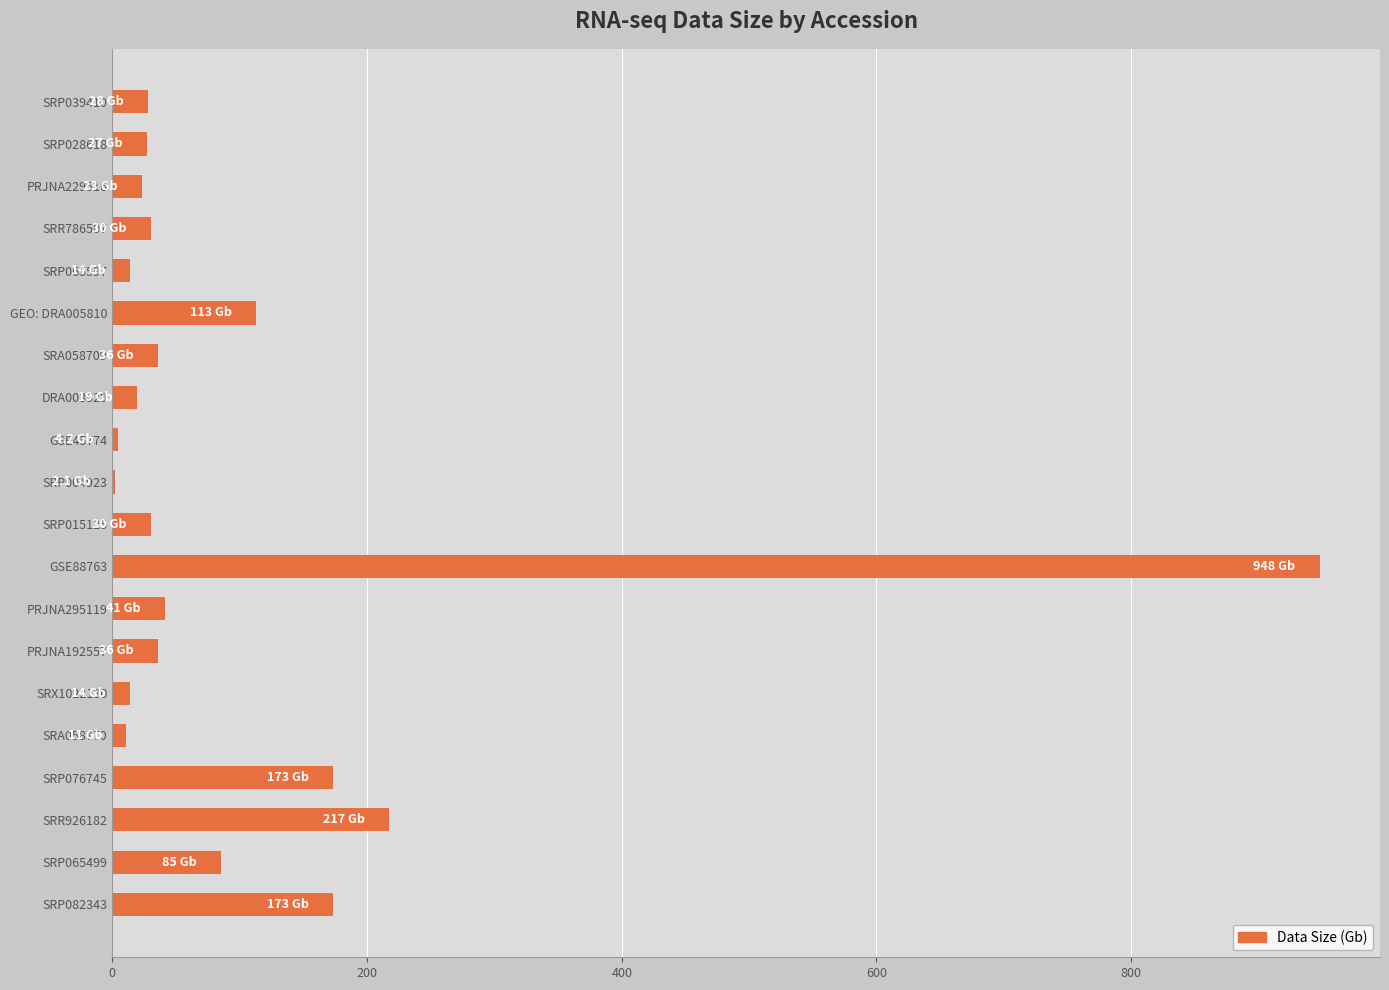

What is the change in value from SRP028618 to SRP065499?

+58.0